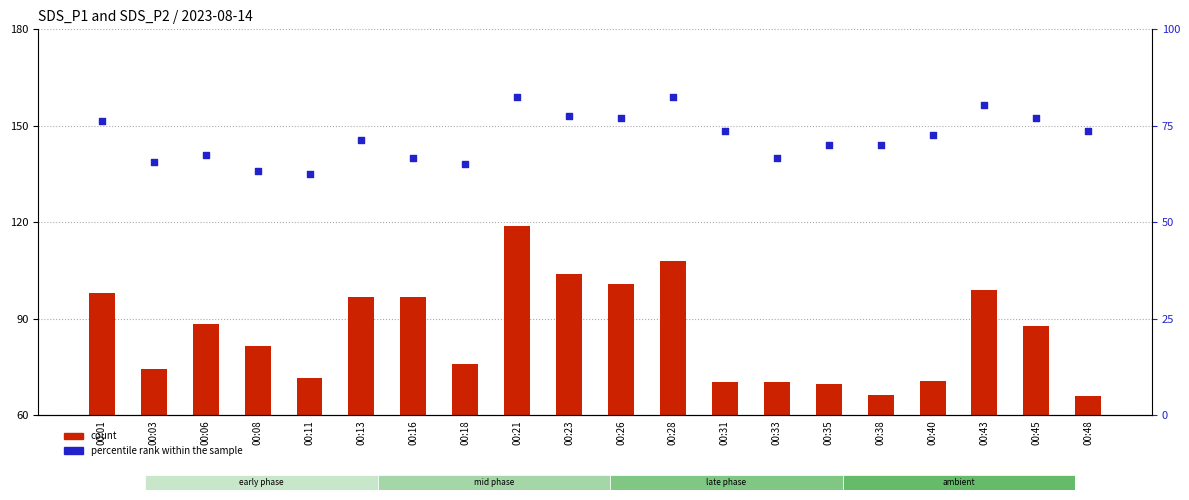

What are all the series names shown in the legend?

count, percentile rank within the sample